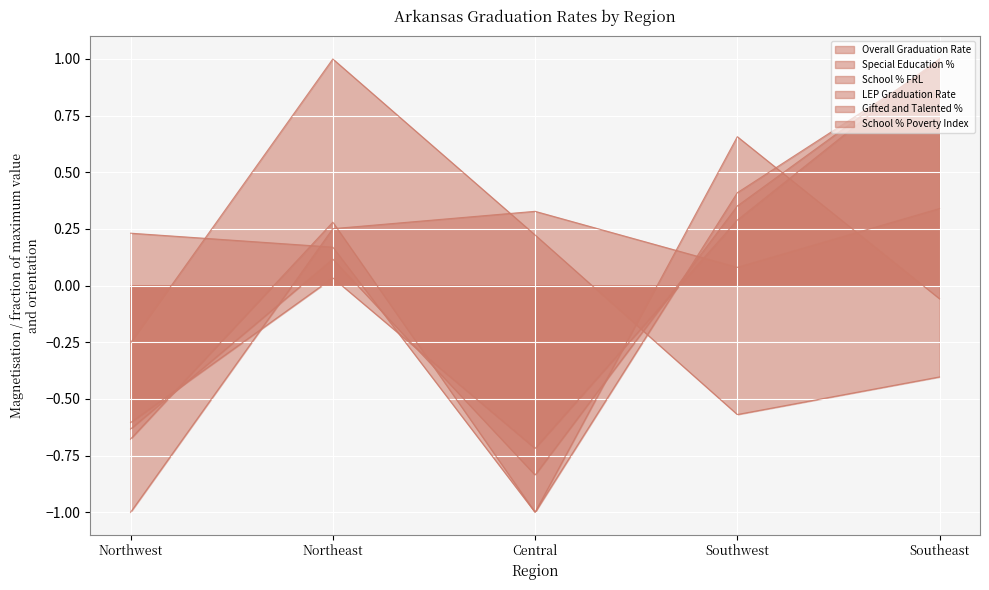

At Central, list the series in order from largest to smallest.

Gifted and Talented %, Special Education %, School % Poverty Index, School % FRL, Overall Graduation Rate, LEP Graduation Rate